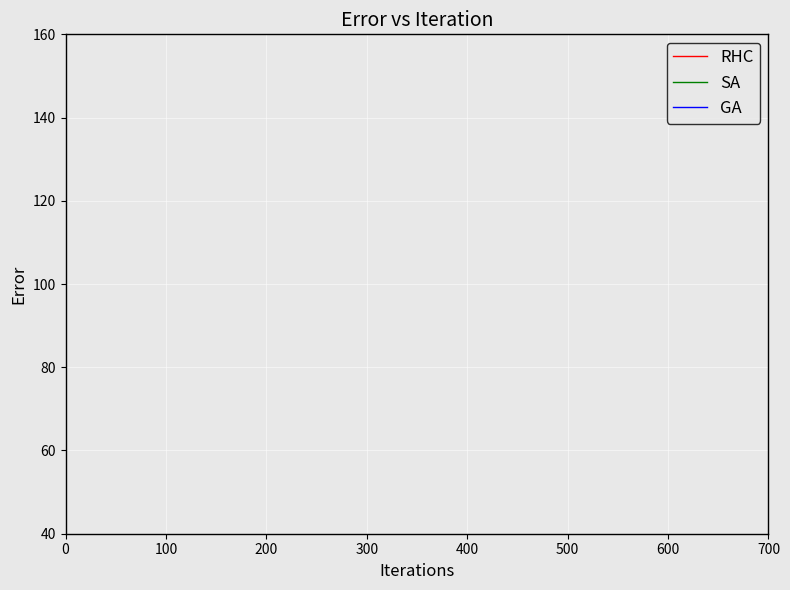

The value of GA at 11 is 2293.8. True or false?

False